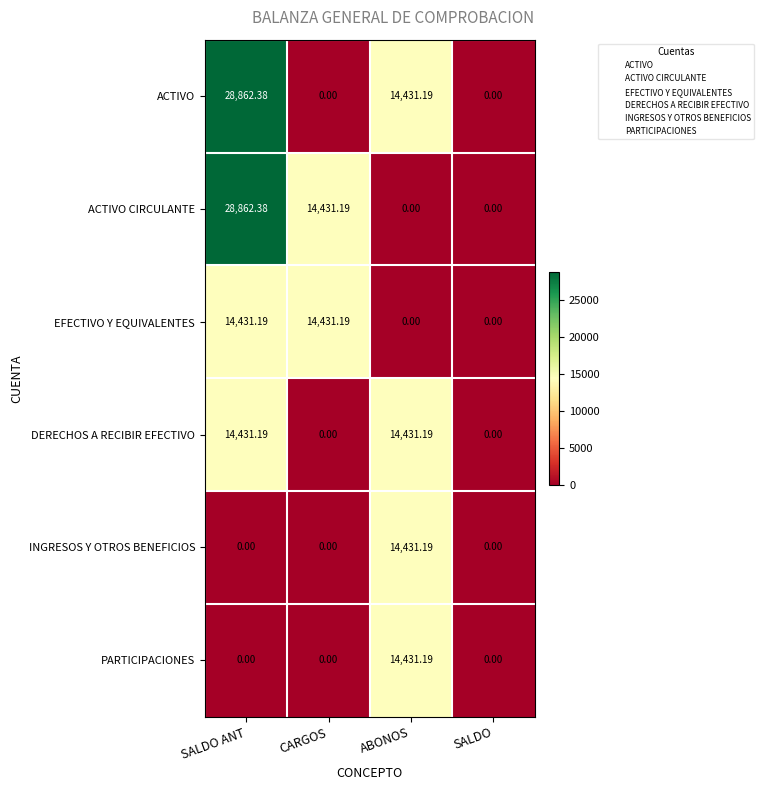

At which label does EFECTIVO Y EQUIVALENTES first exceed 14431?

SALDO ANT